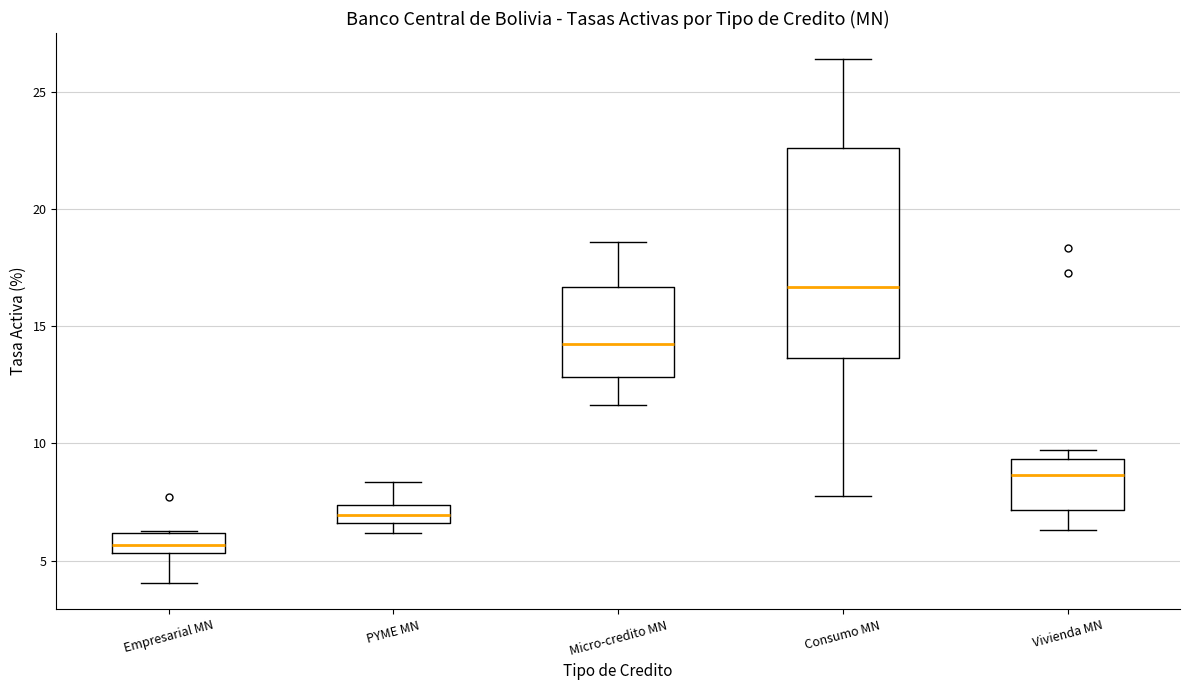

Where is the lower edge of the box for Empresarial MN on the y-axis? The values are not printed on the chart, so give them approximately, as read against the axis.

5.5